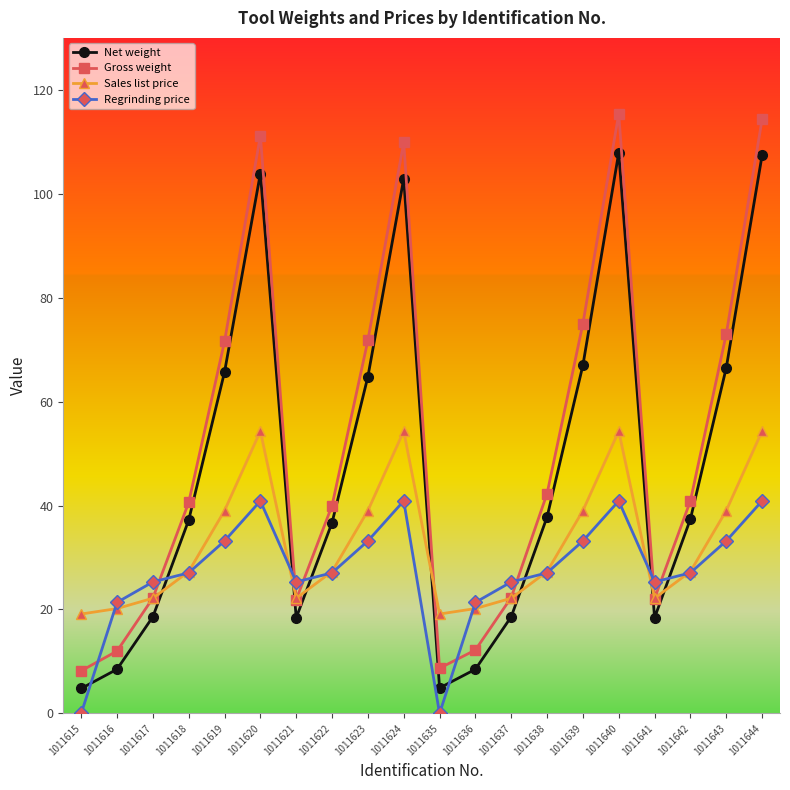

Is this an area chart (filled region under the line)?

No